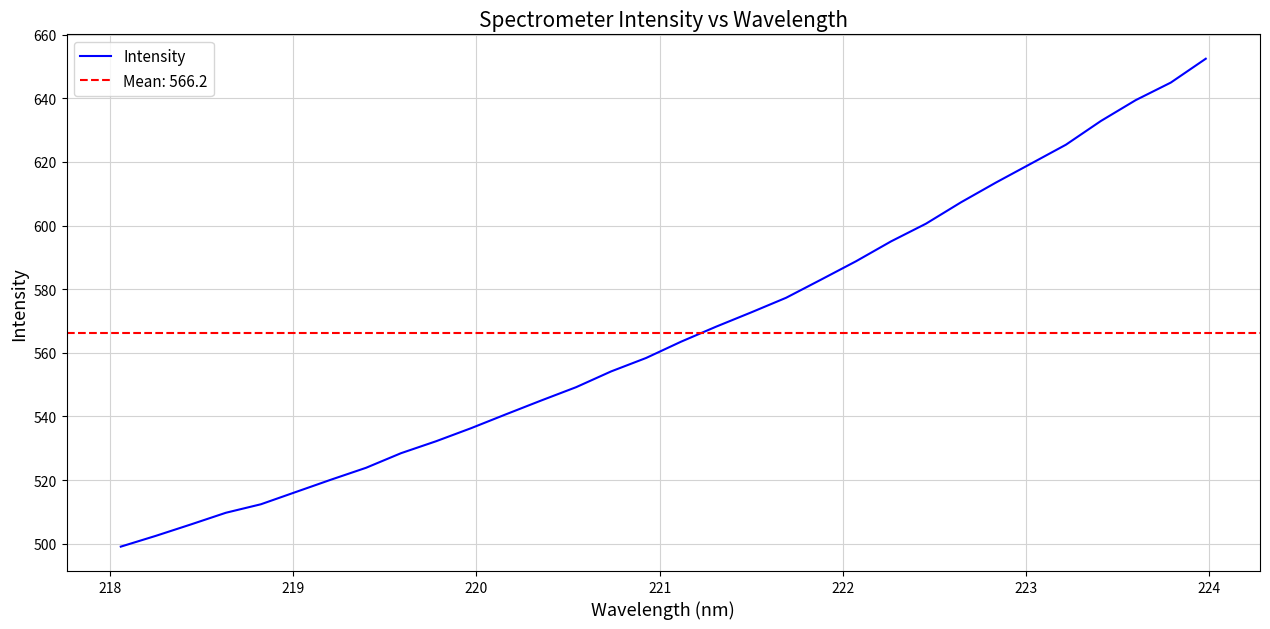

Is this an area chart (filled region under the line)?

No